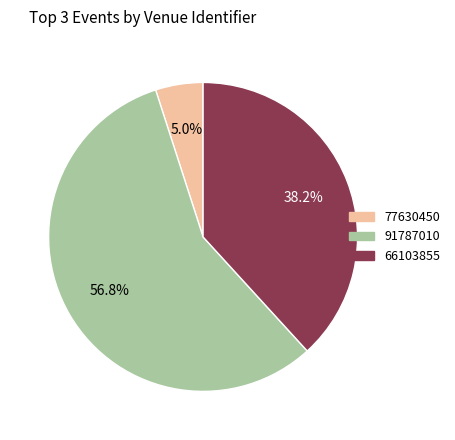

To the nearest percent, what is the difference between the largest and smallest slice percentages?

52%